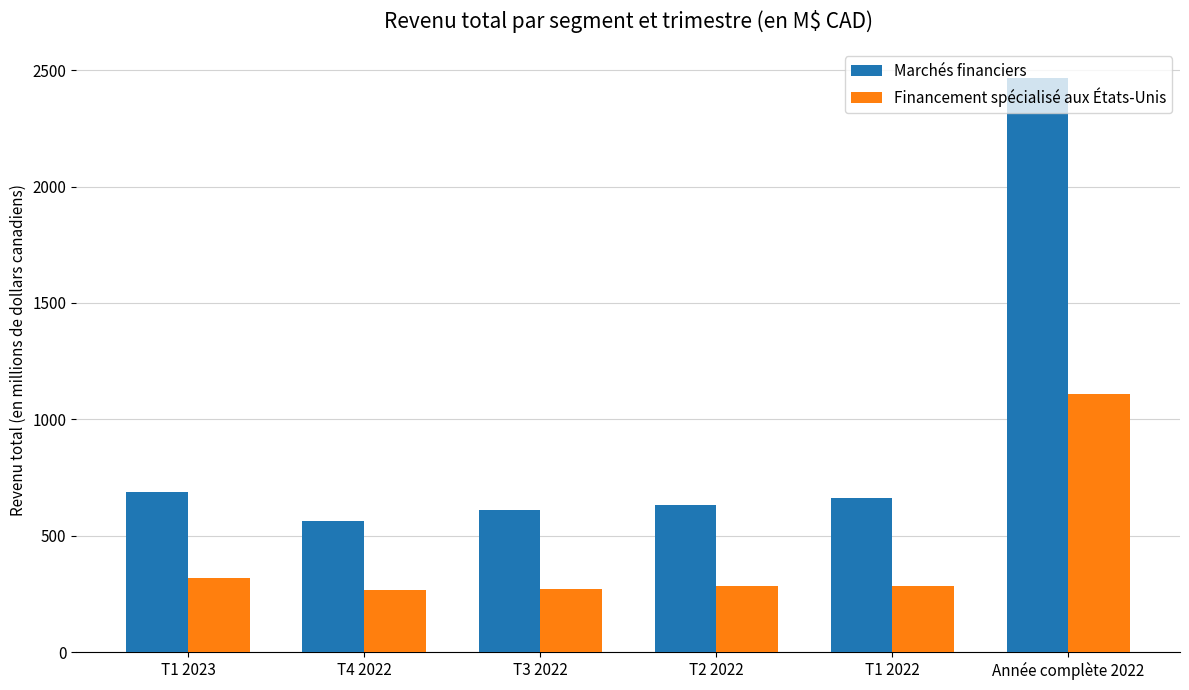

What position from the left is T1 2023?

1